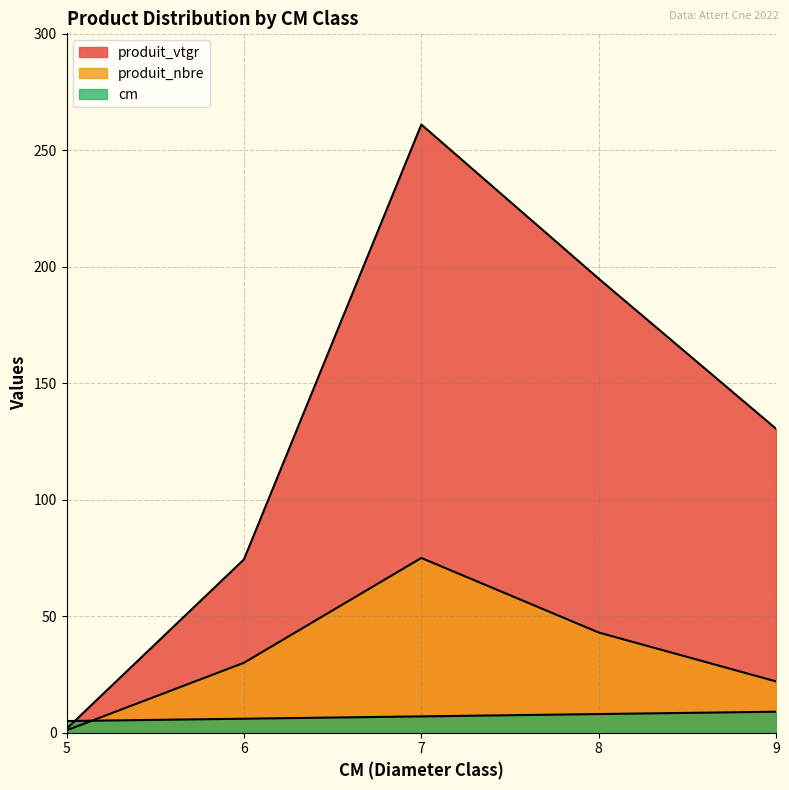

What is the spread (max minus min) of values at 7?

254.1